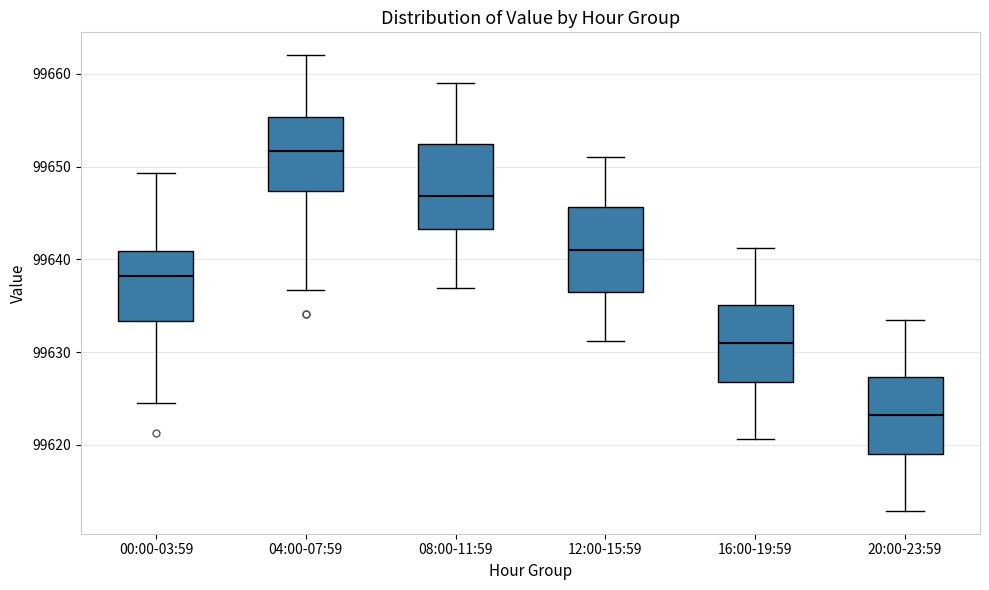

Reading left to right, transcribe this box plot: for each box, give where its median line is, the range the box spans, and where its two whiskers end, as read against the y-axis. The values are not printed on the chart, so give them approximately, as read against the axis.

00:00-03:59: median 99638, box 99633 to 99641, whiskers 99625 to 99649
04:00-07:59: median 99652, box 99647 to 99655, whiskers 99637 to 99662
08:00-11:59: median 99647, box 99643 to 99652, whiskers 99637 to 99659
12:00-15:59: median 99641, box 99636 to 99646, whiskers 99631 to 99651
16:00-19:59: median 99631, box 99627 to 99635, whiskers 99621 to 99641
20:00-23:59: median 99623, box 99619 to 99627, whiskers 99613 to 99634